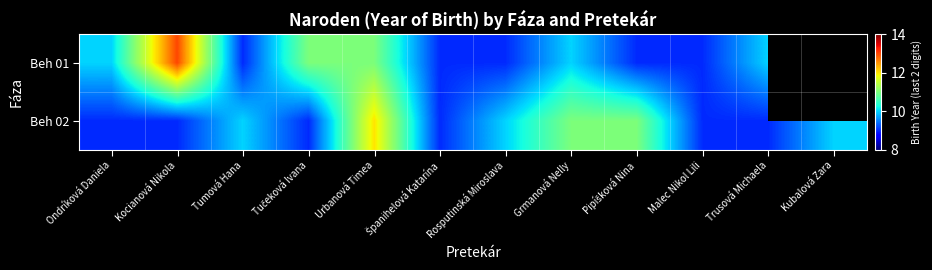

Rank the series at Kocianová Nikola from highest to lowest value.

Beh 01, Beh 02